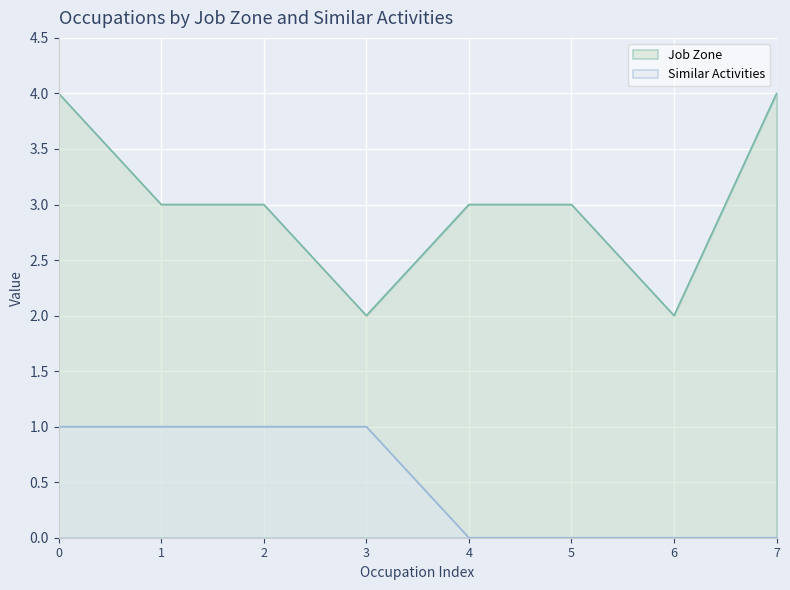

Reading left to right, what are all the values shown in this chart?

Job Zone: 4	3	3	2	3	3	2	4
Similar Activities: 1	1	1	1	0	0	0	0